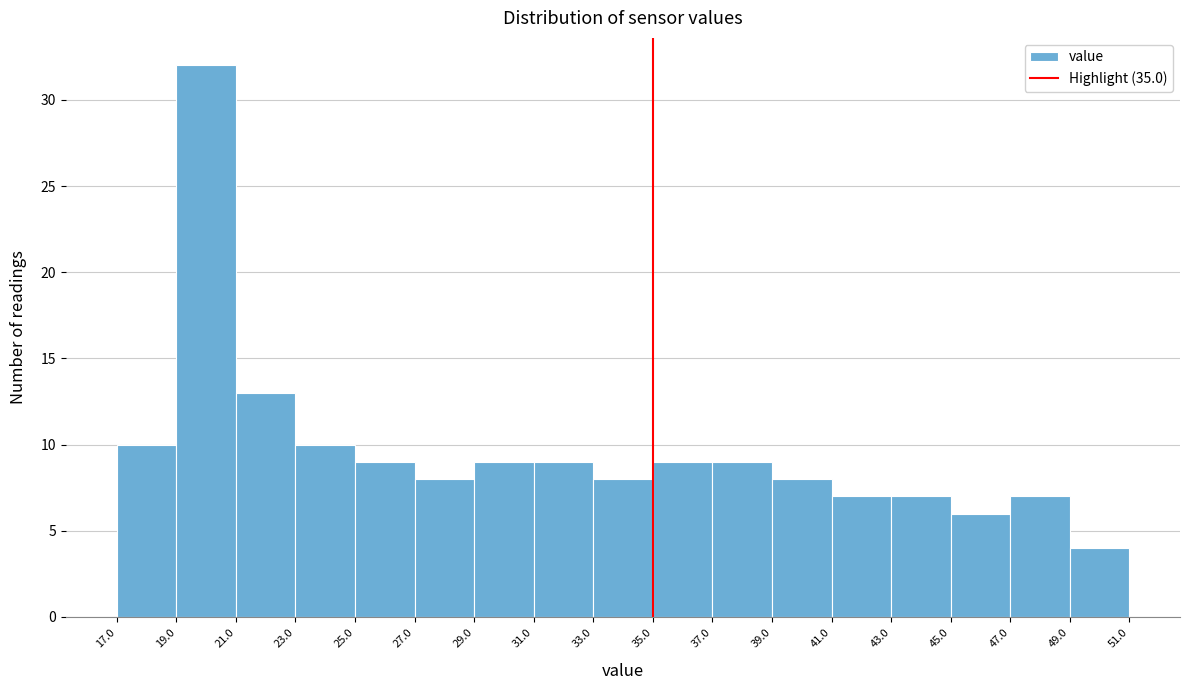

Reading left to right, transcribe this chart: for each bar, give the range it covers on the x-axis and its height. The values are not printed on the chart, so give them approximately, as read against the axis.

17.0 to 19.0: 10
19.0 to 21.0: 32
21.0 to 23.0: 13
23.0 to 25.0: 10
25.0 to 27.0: 9
27.0 to 29.0: 8
29.0 to 31.0: 9
31.0 to 33.0: 9
33.0 to 35.0: 8
35.0 to 37.0: 9
37.0 to 39.0: 9
39.0 to 41.0: 8
41.0 to 43.0: 7
43.0 to 45.0: 7
45.0 to 47.0: 6
47.0 to 49.0: 7
49.0 to 51.0: 4